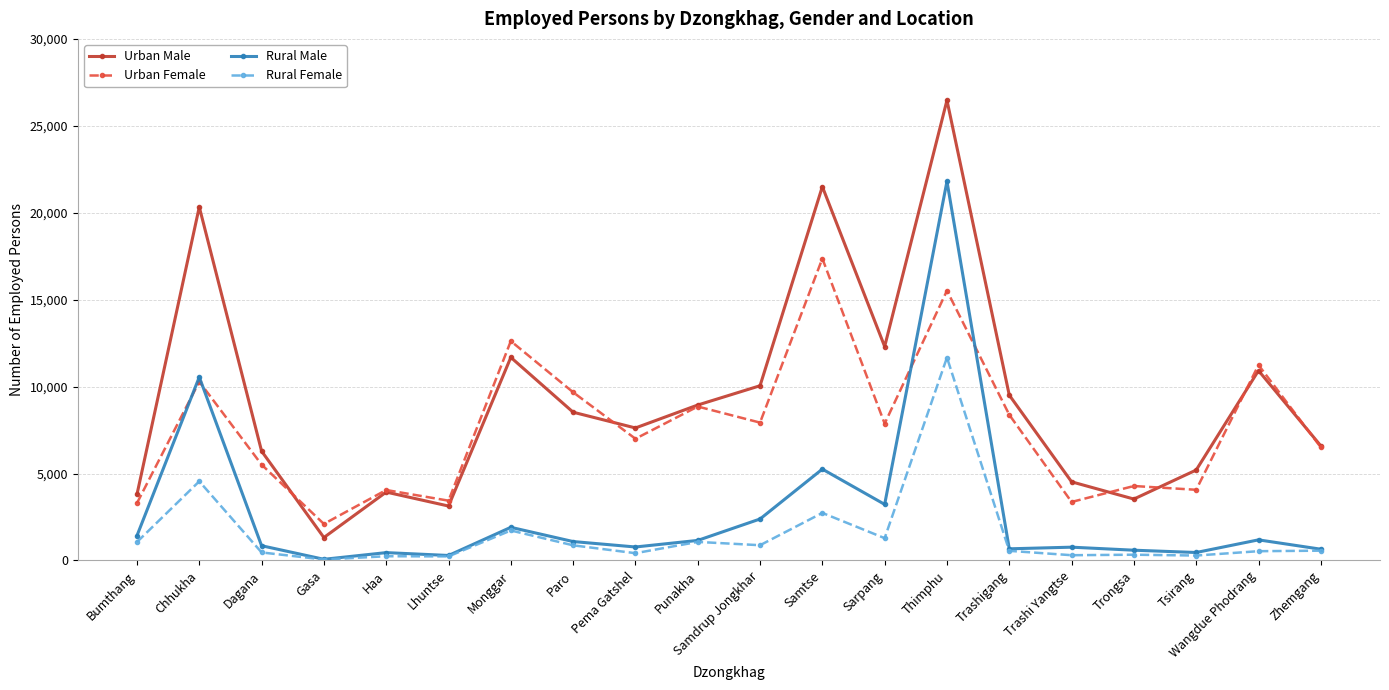

True or false: Rural Male and Urban Male intersect in this chart.

False